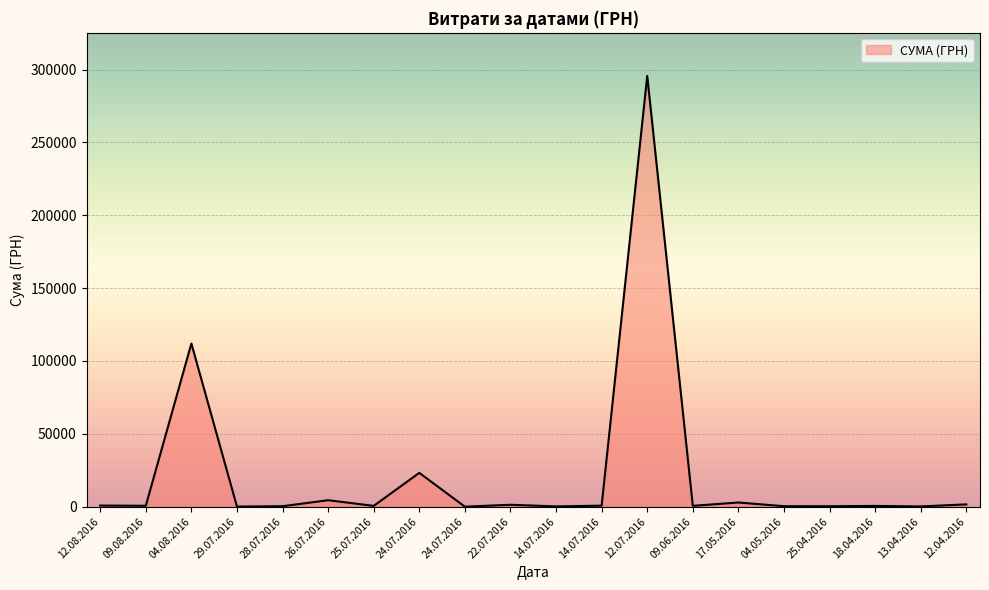

What is the smallest value displayed?

11.2